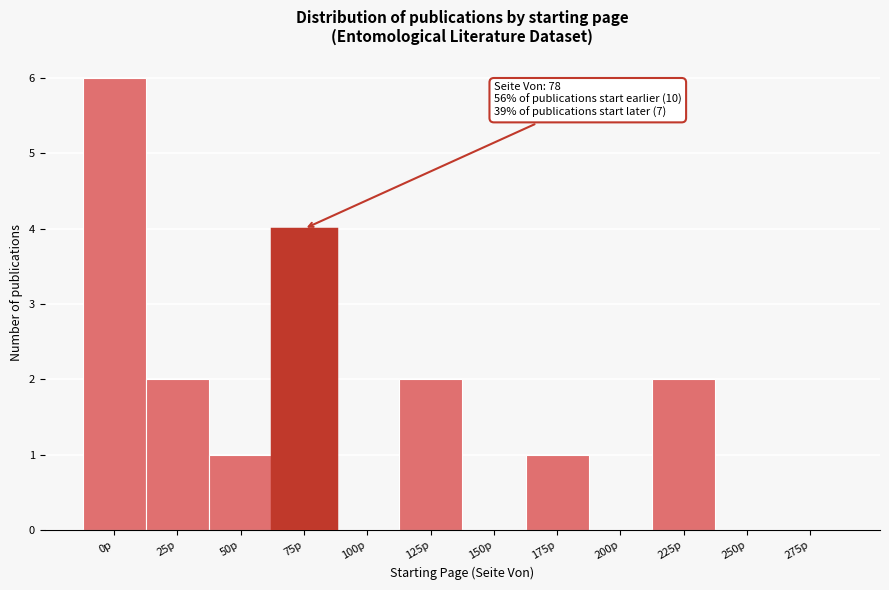

Reading right to left, list all the values displayed in this chart.

275p=0	250p=0	225p=2	200p=0	175p=1	150p=0	125p=2	100p=0	75p=4	50p=1	25p=2	0p=6